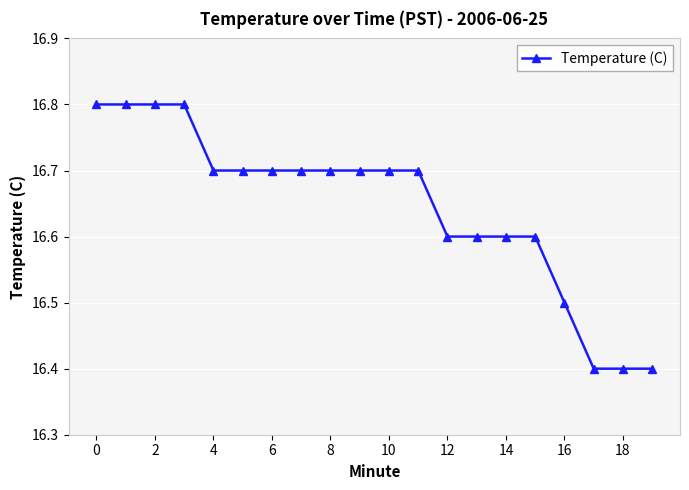

What is the maximum value shown in the chart?

16.8